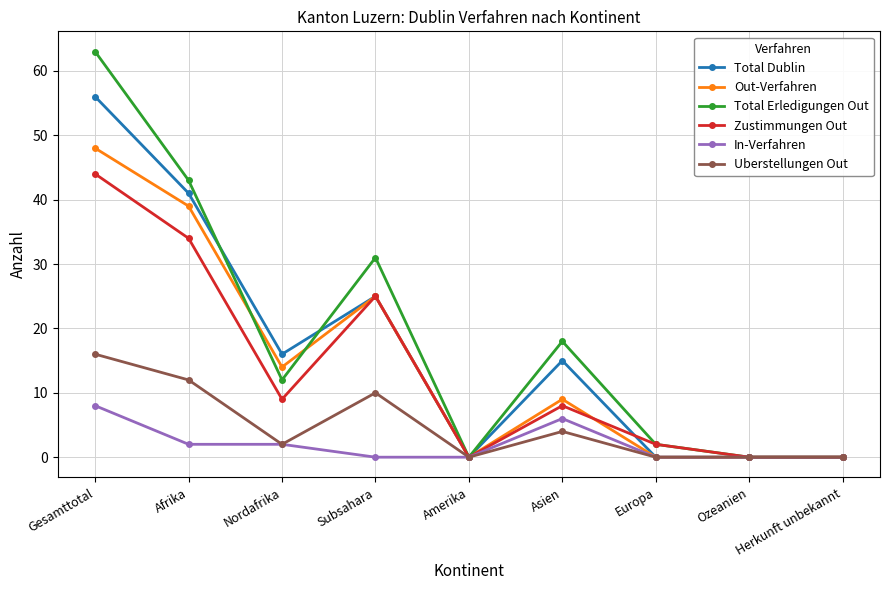

The Total Erledigungen Out series shows 2 at Europa. True or false?

True